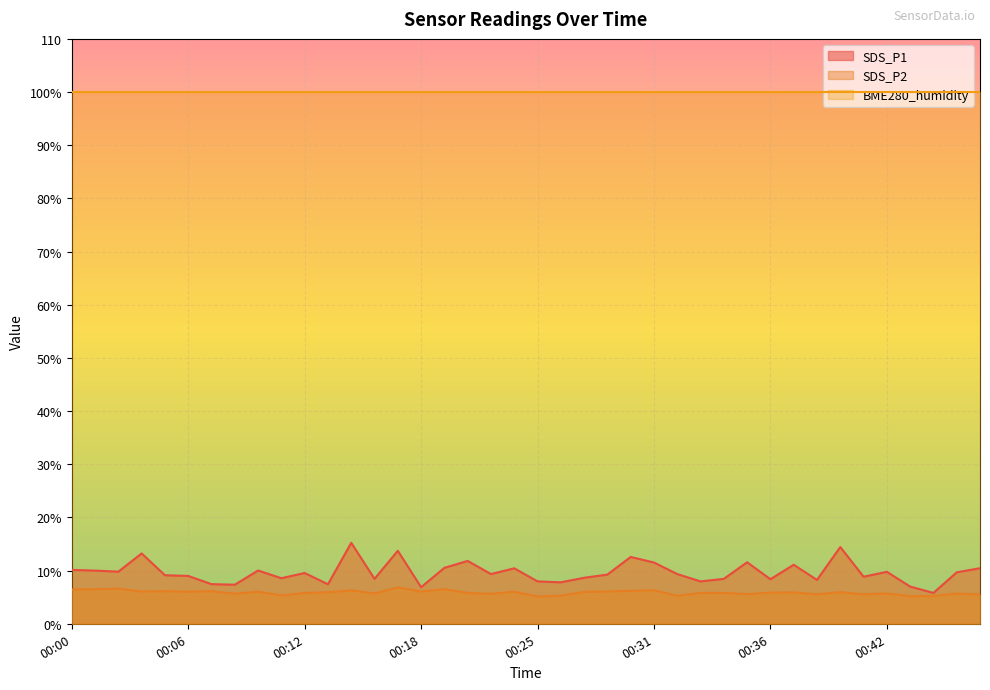

What are all the series names shown in the legend?

SDS_P1, SDS_P2, BME280_humidity